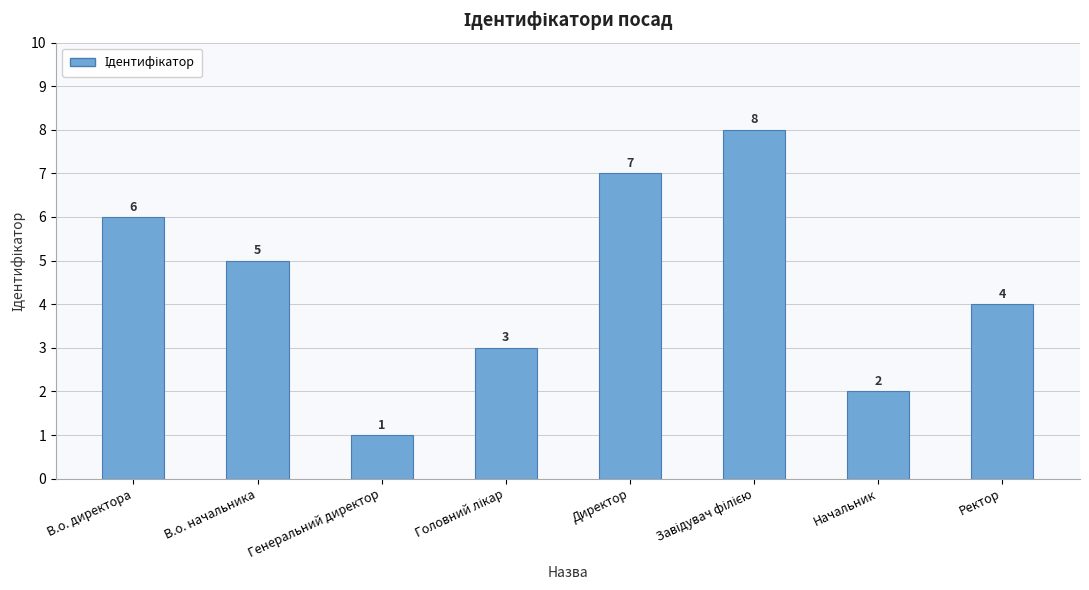

Does the chart contain stacked bars?

No